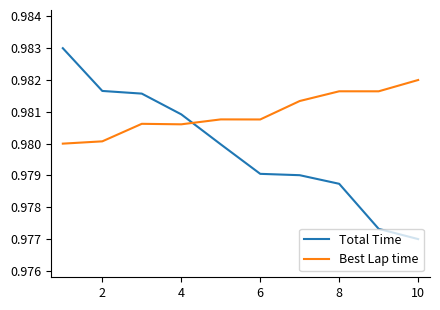

How many intersections are there between Total Time and Best Lap time?

1